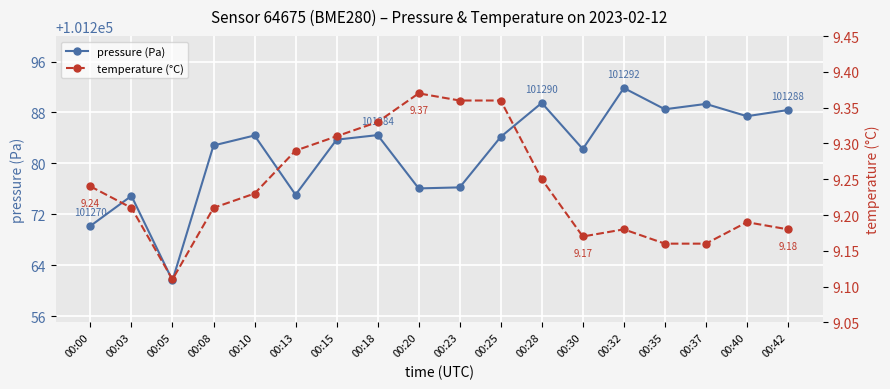

Which series has the largest range (max minus min)?

pressure (Pa)